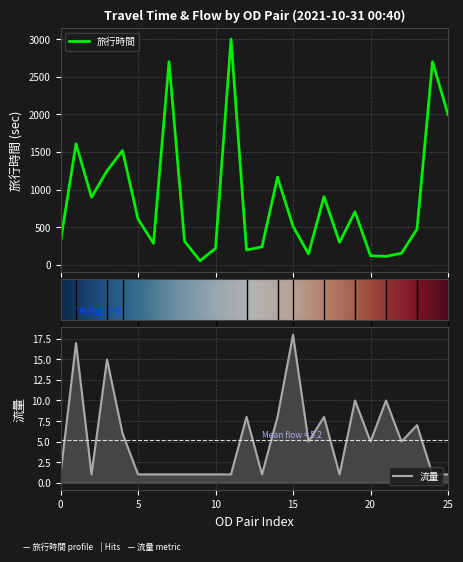

Rank the series at 23 from highest to lowest value.

旅行時間, 流量